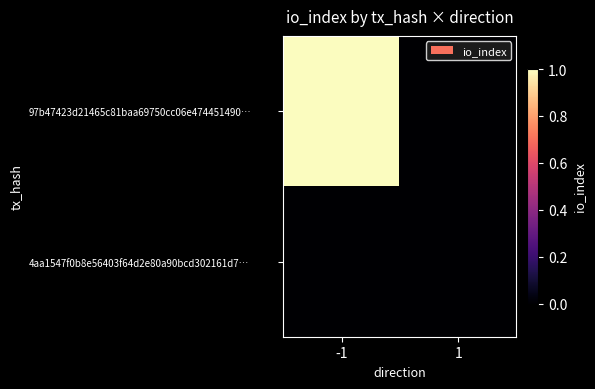

Which has a higher value, -1 or 1?

-1